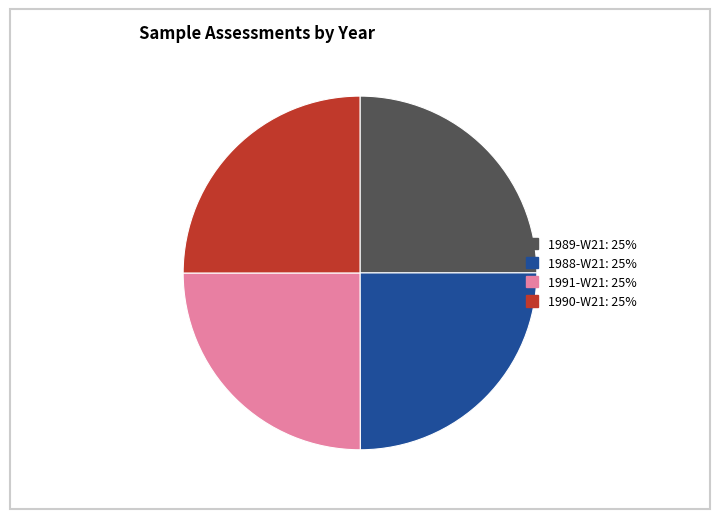

Does any single category account for the majority?

No